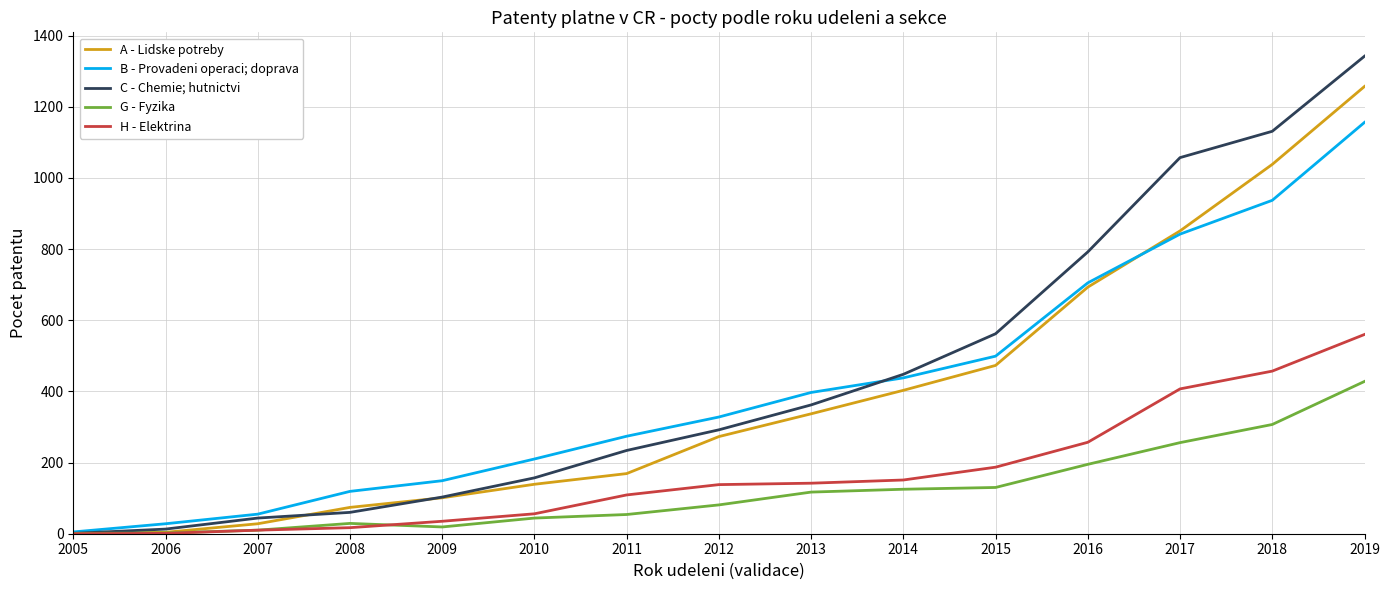

The value of G - Fyzika at 2017 is 79. True or false?

False